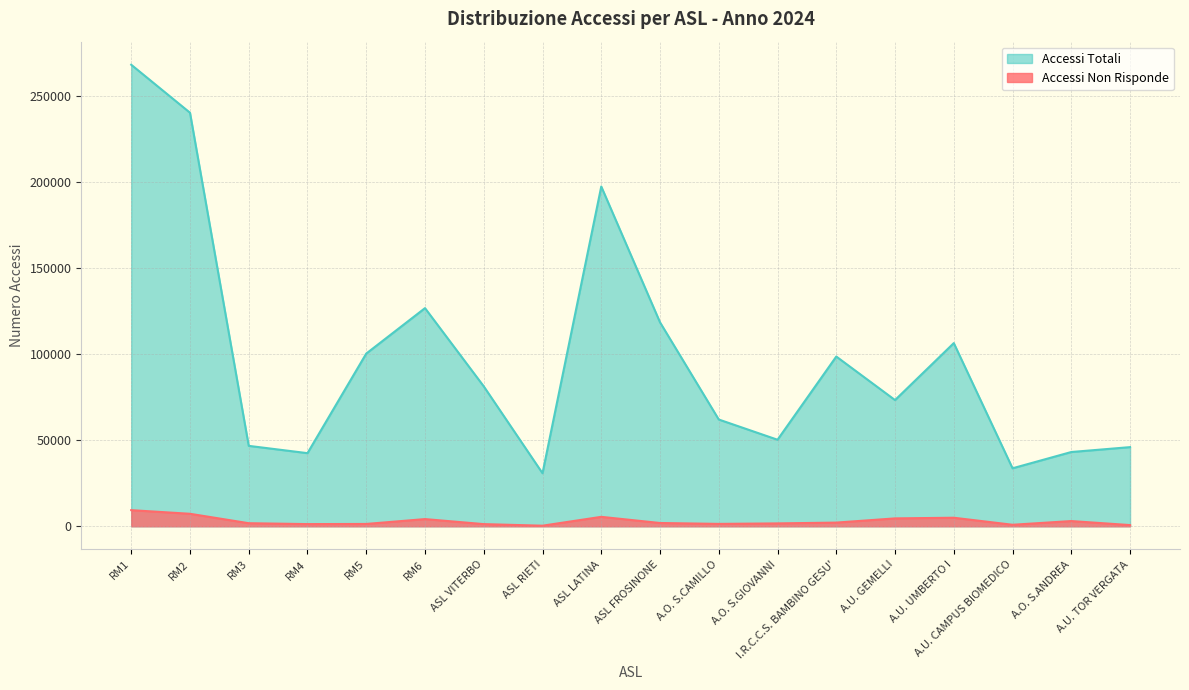

True or false: Accessi Totali has a value of 45968 at A.U. TOR VERGATA.

True